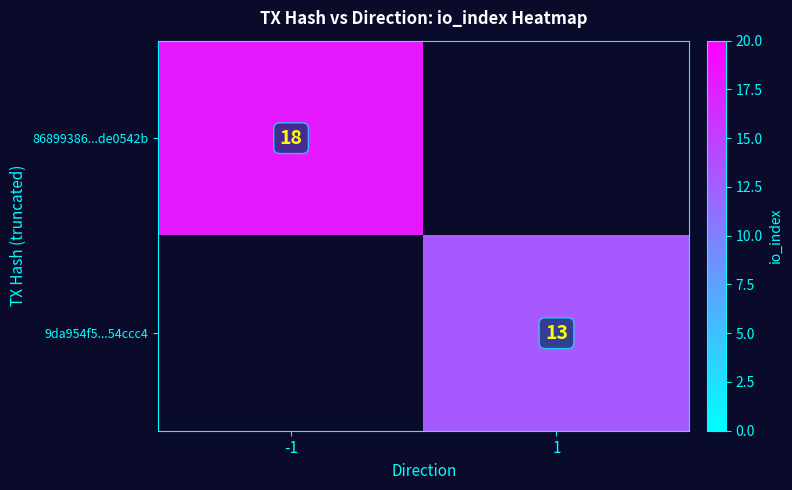

The value of 9da954f5...54ccc4 at 1 is 7. True or false?

False